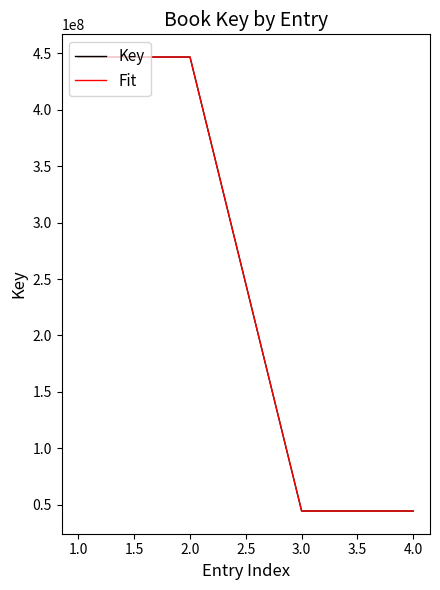

What is the greatest value displayed?

446847076